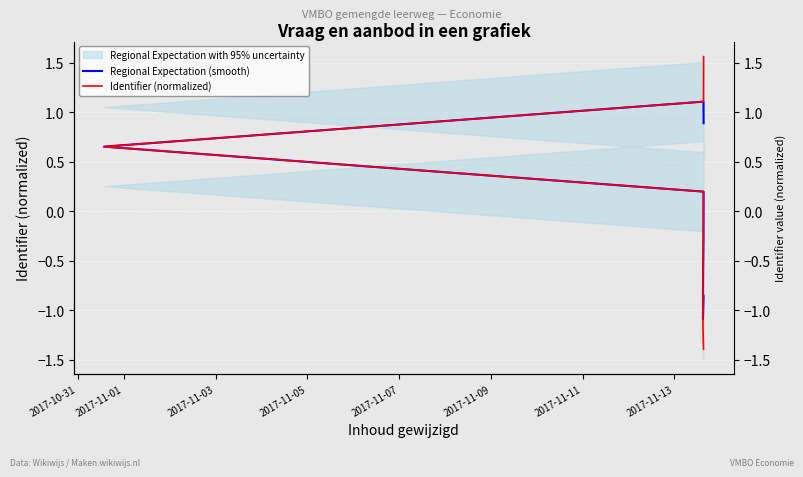

What is the value of the Regional Expectation (smooth) point at the 8th from the left?

0.9